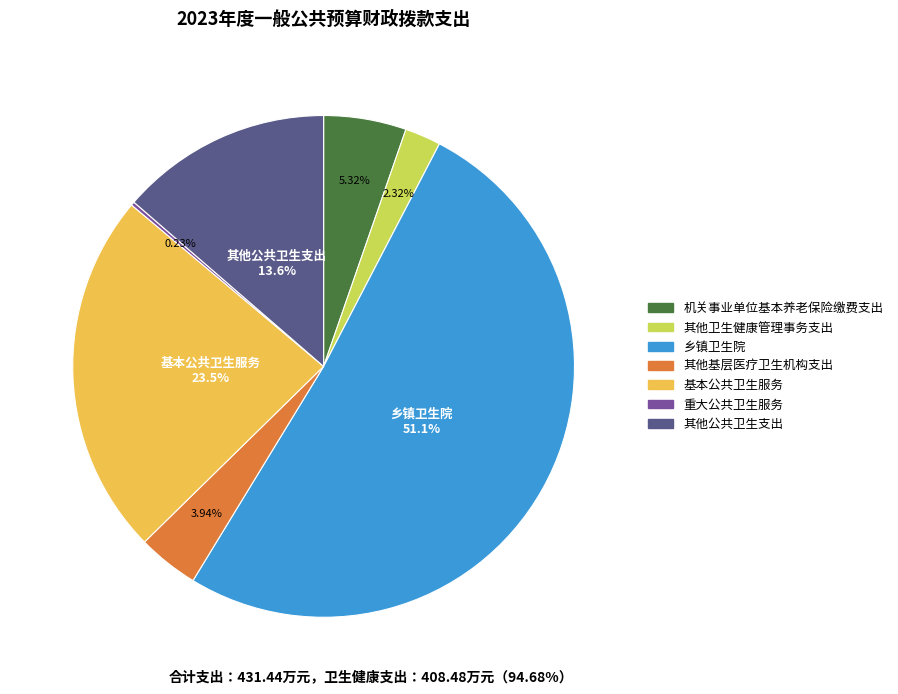

What is the majority slice?

乡镇卫生院